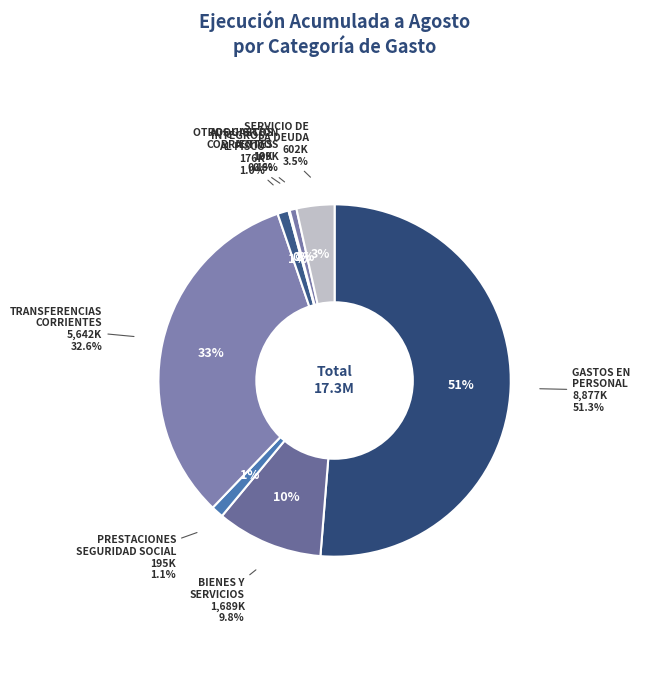

Which slice is the largest?

GASTOS EN
PERSONAL